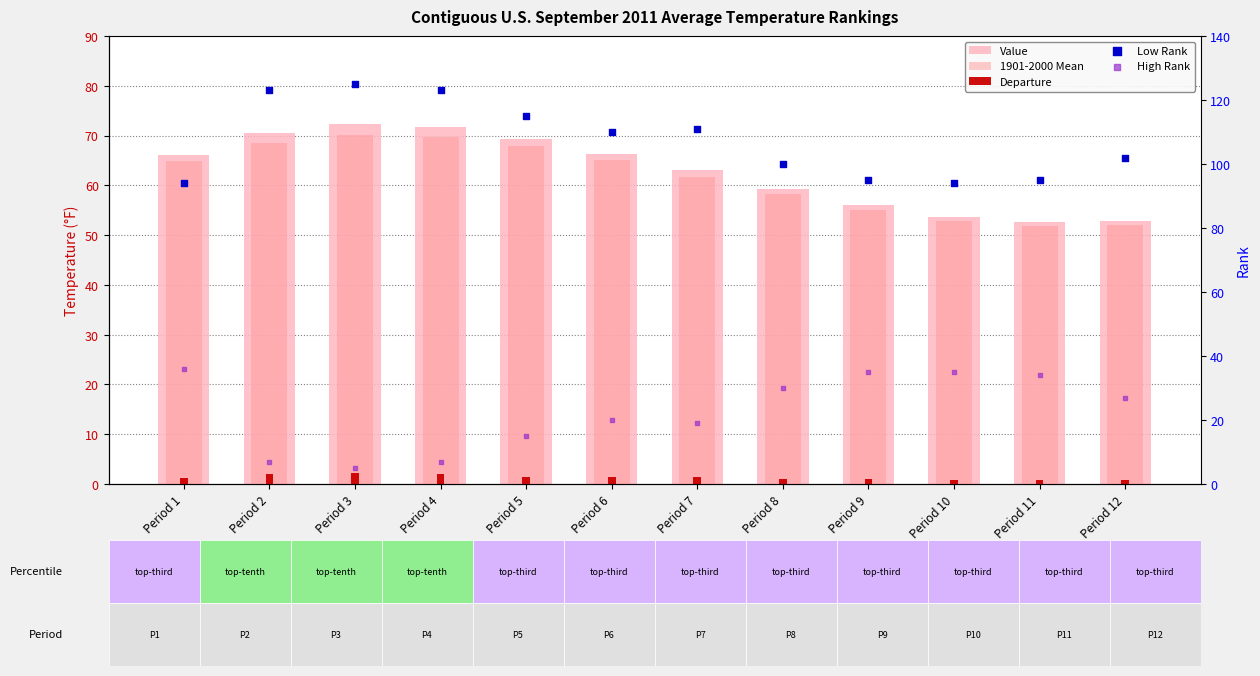

What are all the series names shown in the legend?

Value, 1901-2000 Mean, Departure, Low Rank, High Rank